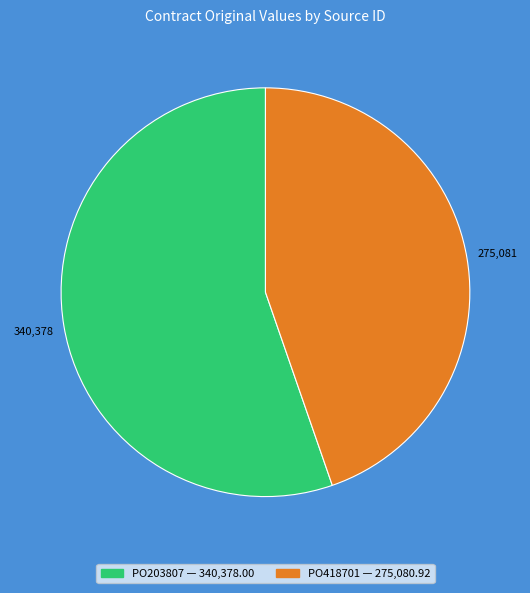

What is the ratio of the value at PO418701 to the value at PO203807?

0.8